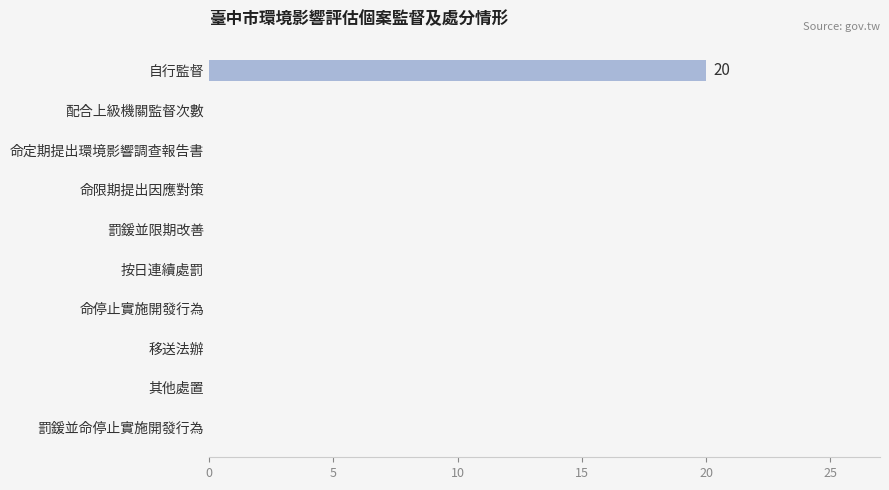

Reading bottom to top, what are all the values shown in this chart?

罰鍰並命停止實施開發行為=0	其他處置=0	移送法辦=0	命停止實施開發行為=0	按日連續處罰=0	罰鍰並限期改善=0	命限期提出因應對策=0	命定期提出環境影響調查報告書=0	配合上級機關監督次數=0	自行監督=20